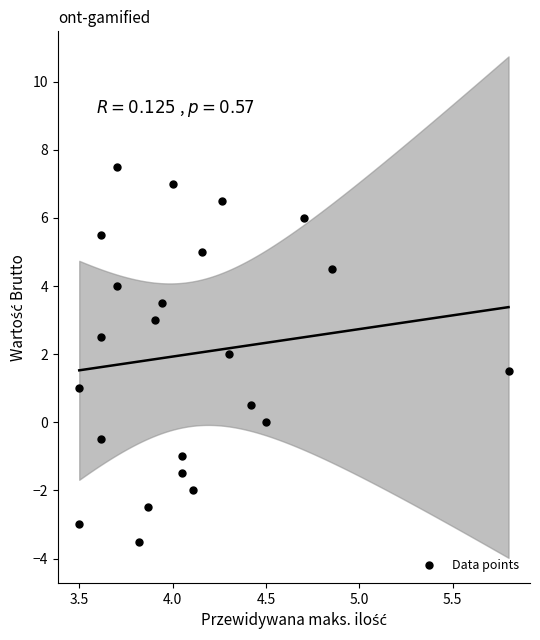

What is the range of Y values (max minus min)?

11.0